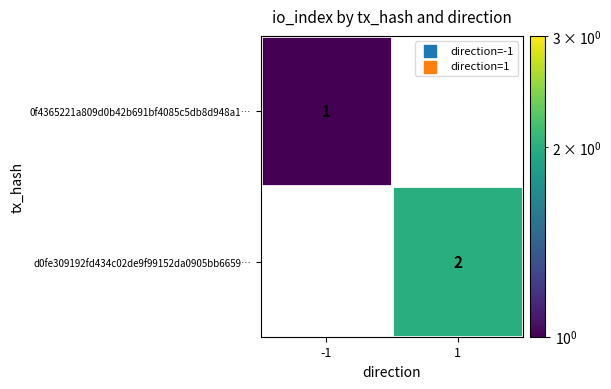

Which series has the largest range (max minus min)?

d0fe309192fd434c02de9f99152da0905bb6659…